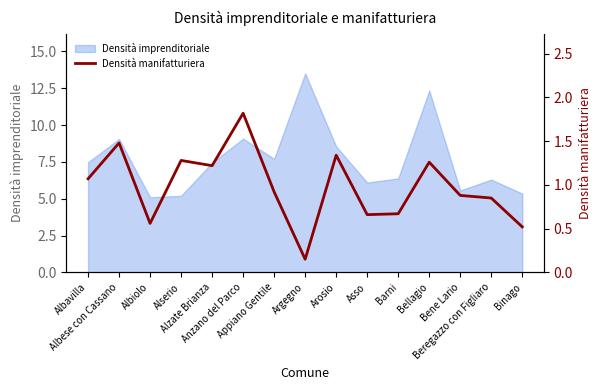

What is the minimum value for Densità imprenditoriale?

5.1